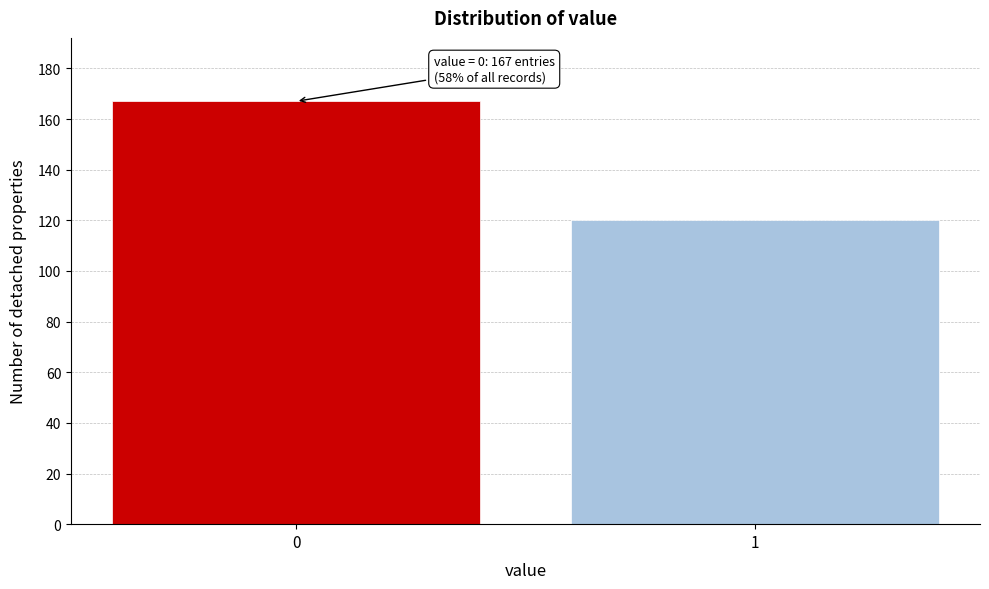

Reading left to right, what are all the values shown in this chart?

0=167	1=120